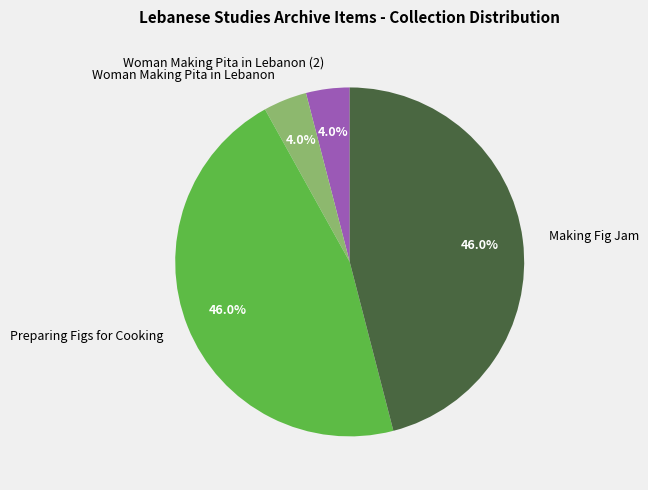

Does Preparing Figs for Cooking account for over 50% of the chart?

No